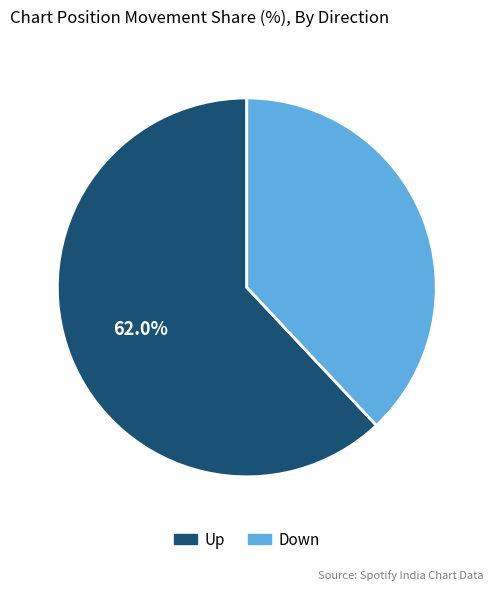

Does any single category account for the majority?

Yes